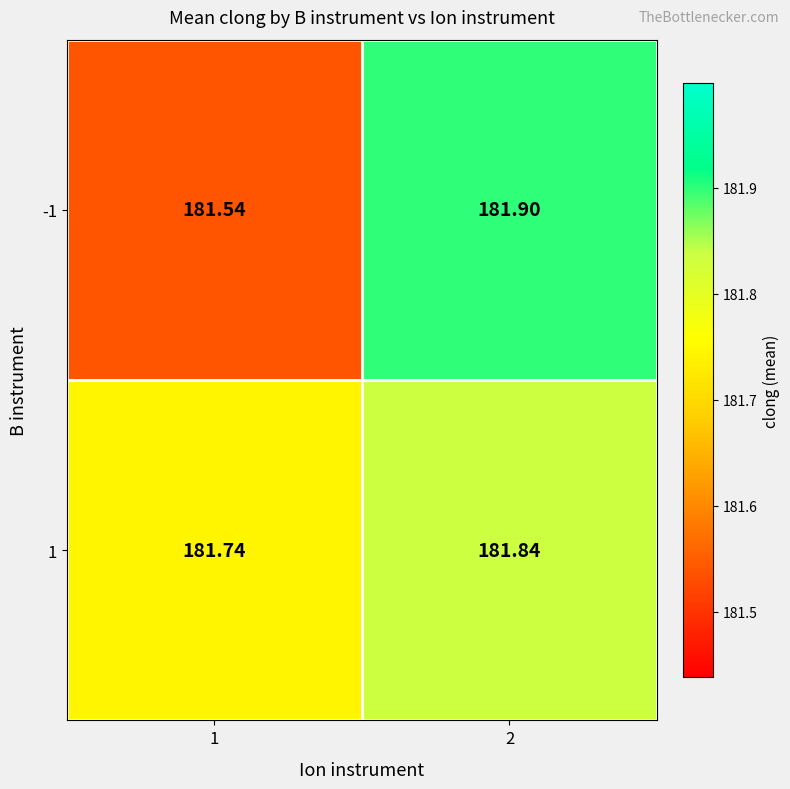

Which series has the widest spread of values?

-1